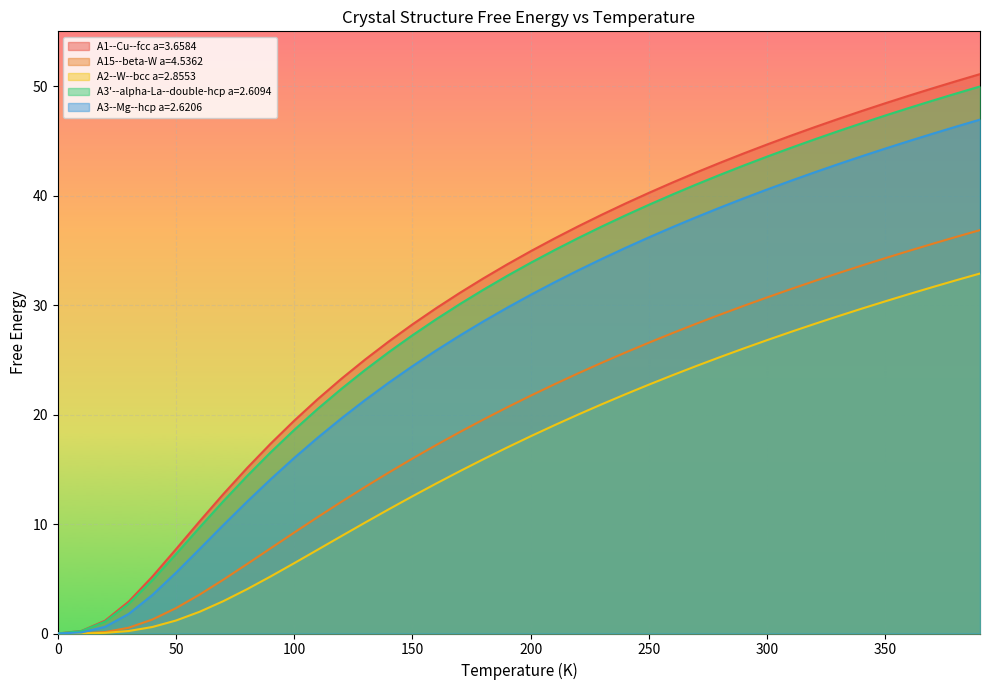

Which has a higher value, 50.0 or 80.0?

80.0